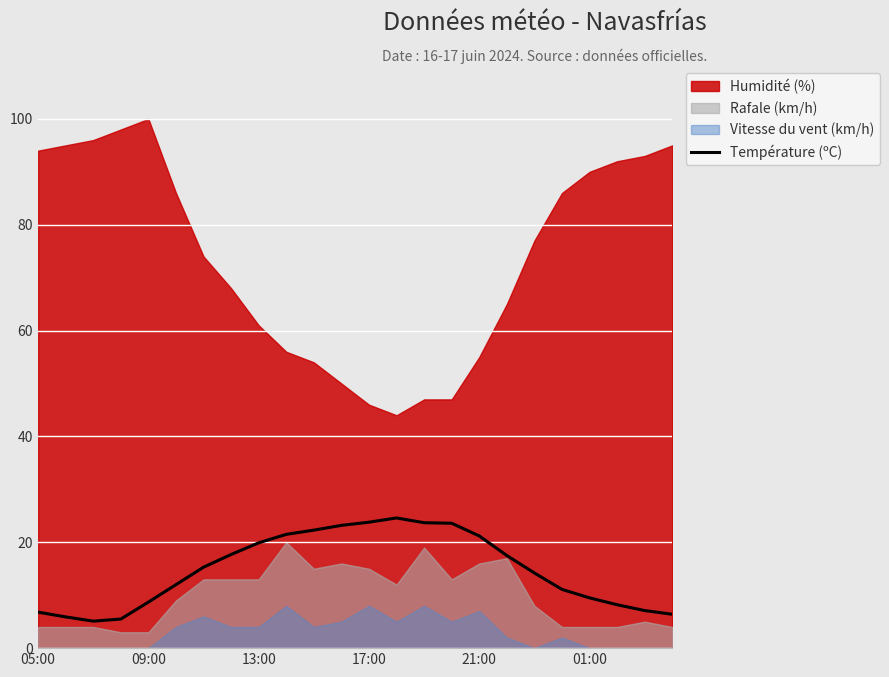

True or false: there are more than 0 points higher than both neighbors.

True